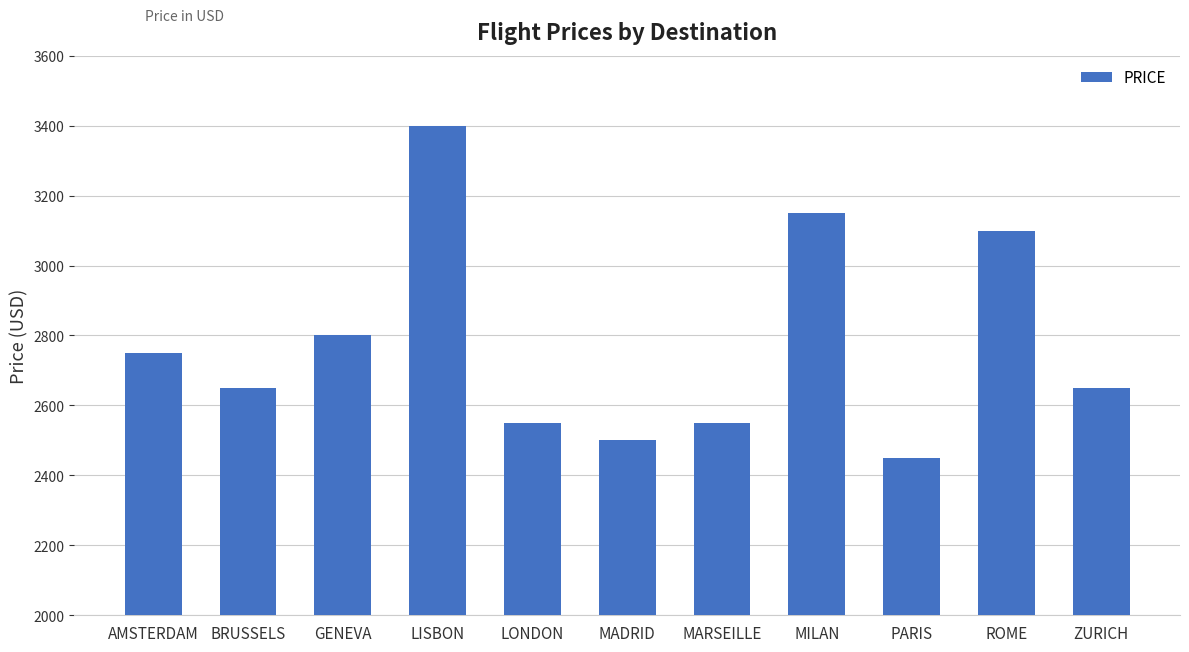

What is the difference between the maximum and minimum values?

950